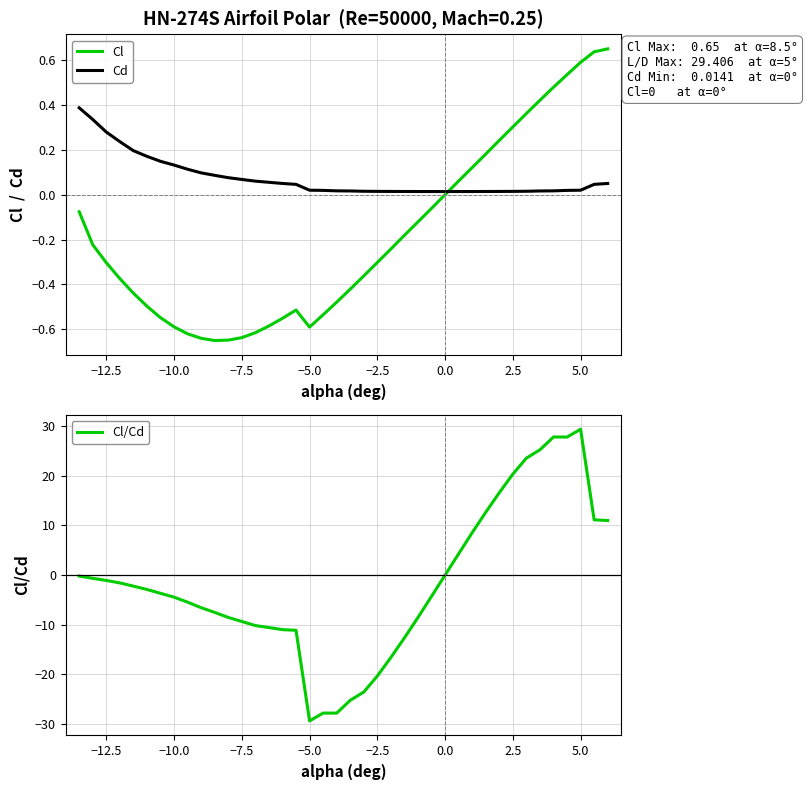

At which label does Cl/Cd reach its peak?

5.0